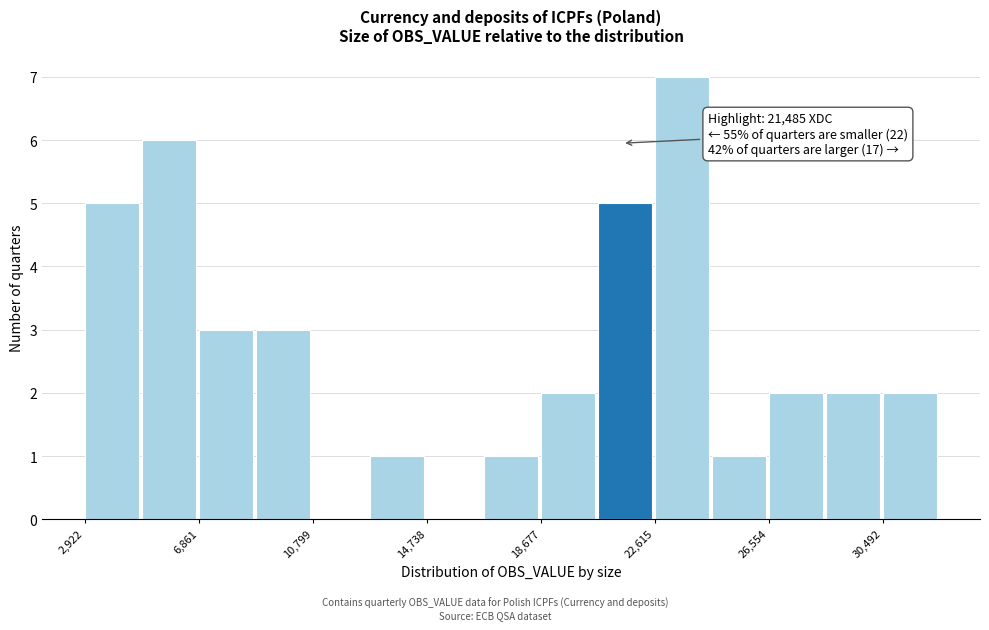

Around what value on the x-axis is the tallest bar? Give the approximate position of its centre, as read against the axis.

23500